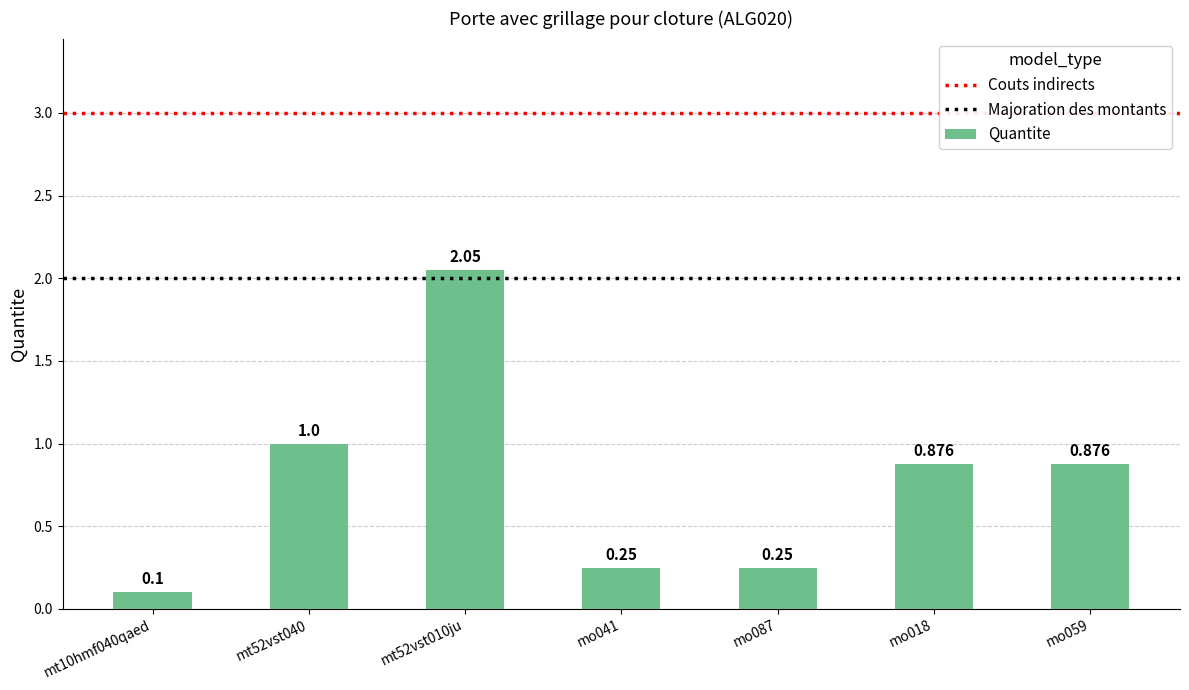

What is the label of the 3rd bar from the left?

mt52vst010ju